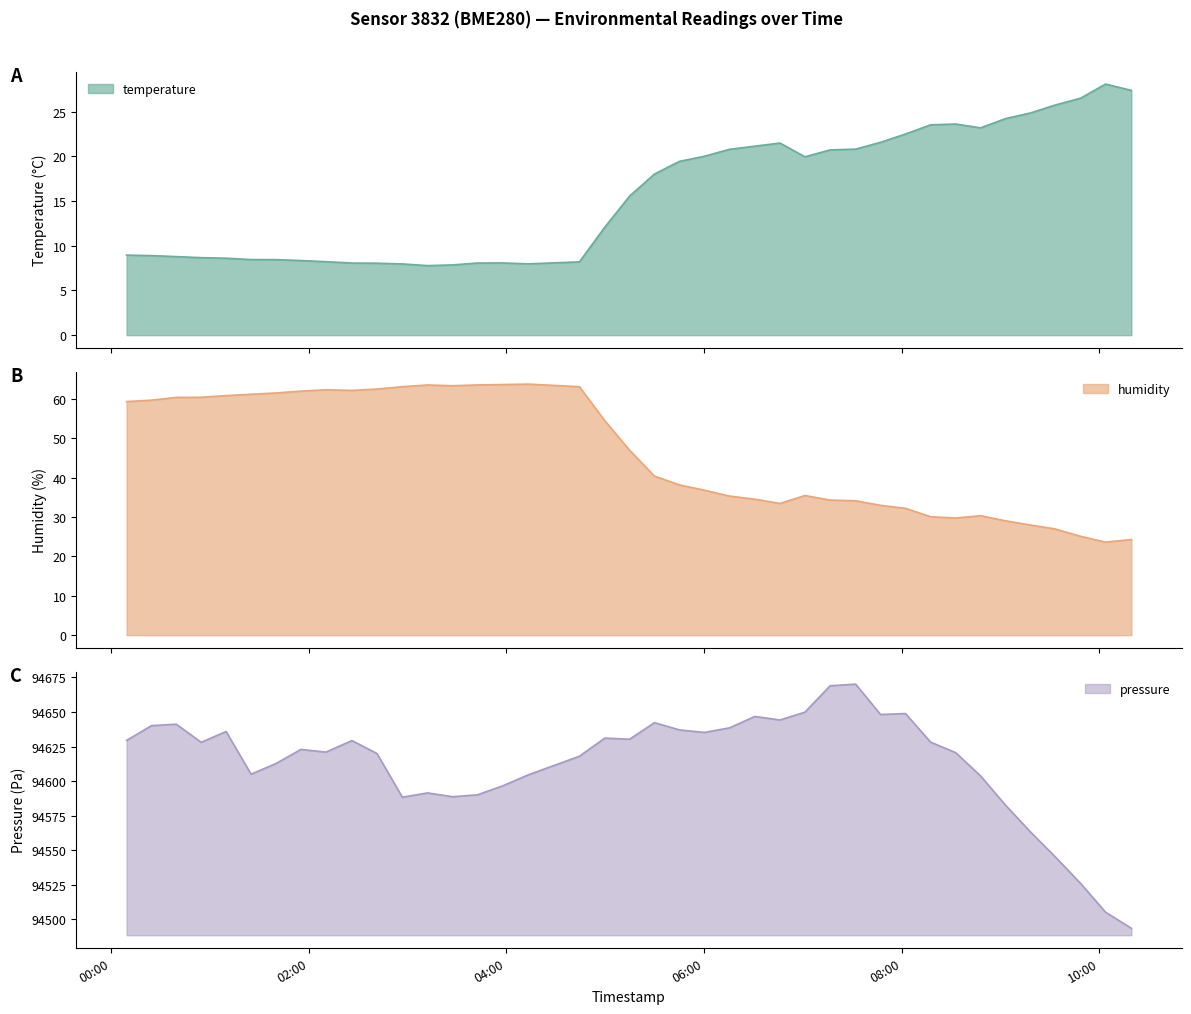

Reading left to right, what are all the values shown in this chart?

temperature: 2023-03-24T00:09:26=9.0	2023-03-24T00:24:33=8.9	2023-03-24T00:39:37=8.8	2023-03-24T00:54:45=8.7	2023-03-24T01:09:51=8.6	2023-03-24T01:25:00=8.5	2023-03-24T01:40:06=8.4	2023-03-24T01:55:16=8.3	2023-03-24T02:10:25=8.2	2023-03-24T02:26:15=8.1	2023-03-24T02:41:27=8.1	2023-03-24T02:56:51=8.0	2023-03-24T03:12:09=7.8	2023-03-24T03:27:21=7.9	2023-03-24T03:42:26=8.1	2023-03-24T03:57:32=8.1	2023-03-24T04:13:30=8.0	2023-03-24T04:44:22=8.2	2023-03-24T04:59:45=12.1	2023-03-24T05:14:51=15.6	2023-03-24T05:29:55=18.0	2023-03-24T05:45:04=19.4	2023-03-24T06:00:10=20.0	2023-03-24T06:15:31=20.8	2023-03-24T06:30:52=21.1	2023-03-24T06:46:06=21.5	2023-03-24T07:01:16=20.0	2023-03-24T07:16:33=20.7	2023-03-24T07:32:04=20.8	2023-03-24T07:47:11=21.6	2023-03-24T08:02:19=22.5	2023-03-24T08:17:35=23.5	2023-03-24T08:32:47=23.6	2023-03-24T08:47:54=23.2	2023-03-24T09:02:59=24.2	2023-03-24T09:18:04=24.9	2023-03-24T09:33:09=25.8	2023-03-24T09:48:38=26.5	2023-03-24T10:03:46=28.1	2023-03-24T10:19:27=27.4
humidity: 2023-03-24T00:09:26=59.3	2023-03-24T00:24:33=59.7	2023-03-24T00:39:37=60.4	2023-03-24T00:54:45=60.4	2023-03-24T01:09:51=60.8	2023-03-24T01:25:00=61.2	2023-03-24T01:40:06=61.5	2023-03-24T01:55:16=62.0	2023-03-24T02:10:25=62.3	2023-03-24T02:26:15=62.1	2023-03-24T02:41:27=62.5	2023-03-24T02:56:51=63.1	2023-03-24T03:12:09=63.5	2023-03-24T03:27:21=63.3	2023-03-24T03:42:26=63.5	2023-03-24T03:57:32=63.6	2023-03-24T04:13:30=63.7	2023-03-24T04:44:22=63.1	2023-03-24T04:59:45=54.4	2023-03-24T05:14:51=46.9	2023-03-24T05:29:55=40.4	2023-03-24T05:45:04=38.1	2023-03-24T06:00:10=36.8	2023-03-24T06:15:31=35.3	2023-03-24T06:30:52=34.5	2023-03-24T06:46:06=33.4	2023-03-24T07:01:16=35.5	2023-03-24T07:16:33=34.3	2023-03-24T07:32:04=34.1	2023-03-24T07:47:11=33.0	2023-03-24T08:02:19=32.2	2023-03-24T08:17:35=30.1	2023-03-24T08:32:47=29.7	2023-03-24T08:47:54=30.3	2023-03-24T09:02:59=29.0	2023-03-24T09:18:04=28.0	2023-03-24T09:33:09=27.0	2023-03-24T09:48:38=25.1	2023-03-24T10:03:46=23.6	2023-03-24T10:19:27=24.3
pressure_norm: 2023-03-24T00:09:26=94629.5	2023-03-24T00:24:33=94640.1	2023-03-24T00:39:37=94641.2	2023-03-24T00:54:45=94628.1	2023-03-24T01:09:51=94635.9	2023-03-24T01:25:00=94605.1	2023-03-24T01:40:06=94612.7	2023-03-24T01:55:16=94622.9	2023-03-24T02:10:25=94621.0	2023-03-24T02:26:15=94629.3	2023-03-24T02:41:27=94620.0	2023-03-24T02:56:51=94588.4	2023-03-24T03:12:09=94591.5	2023-03-24T03:27:21=94588.8	2023-03-24T03:42:26=94590.1	2023-03-24T03:57:32=94596.5	2023-03-24T04:13:30=94604.7	2023-03-24T04:44:22=94618.0	2023-03-24T04:59:45=94631.1	2023-03-24T05:14:51=94630.3	2023-03-24T05:29:55=94642.3	2023-03-24T05:45:04=94637.1	2023-03-24T06:00:10=94635.2	2023-03-24T06:15:31=94638.6	2023-03-24T06:30:52=94646.8	2023-03-24T06:46:06=94644.2	2023-03-24T07:01:16=94649.9	2023-03-24T07:16:33=94669.0	2023-03-24T07:32:04=94670.1	2023-03-24T07:47:11=94648.2	2023-03-24T08:02:19=94648.9	2023-03-24T08:17:35=94628.2	2023-03-24T08:32:47=94620.6	2023-03-24T08:47:54=94603.8	2023-03-24T09:02:59=94582.8	2023-03-24T09:18:04=94563.4	2023-03-24T09:33:09=94545.4	2023-03-24T09:48:38=94526.1	2023-03-24T10:03:46=94505.3	2023-03-24T10:19:27=94493.6